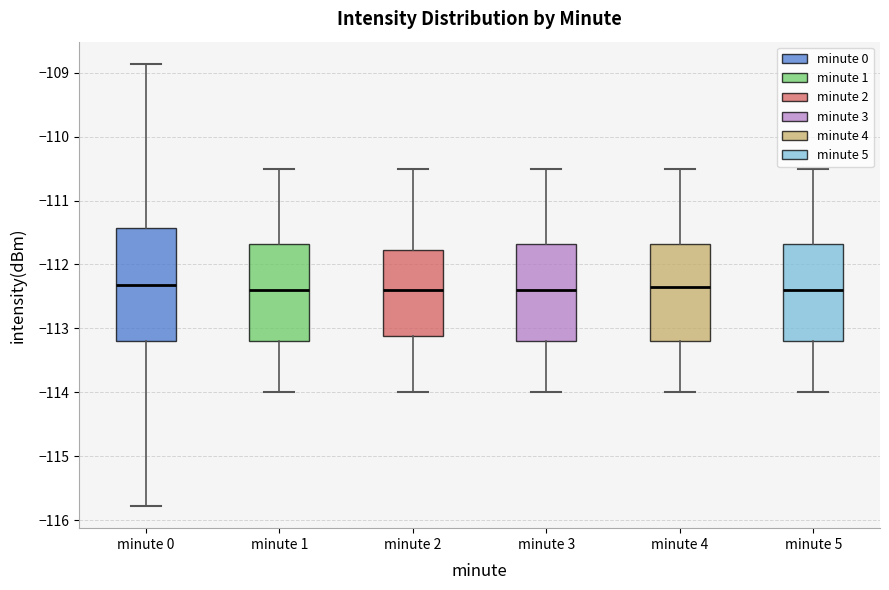

Comparing the boxes themselves (not the whiskers), which one is the tallest?

minute 0